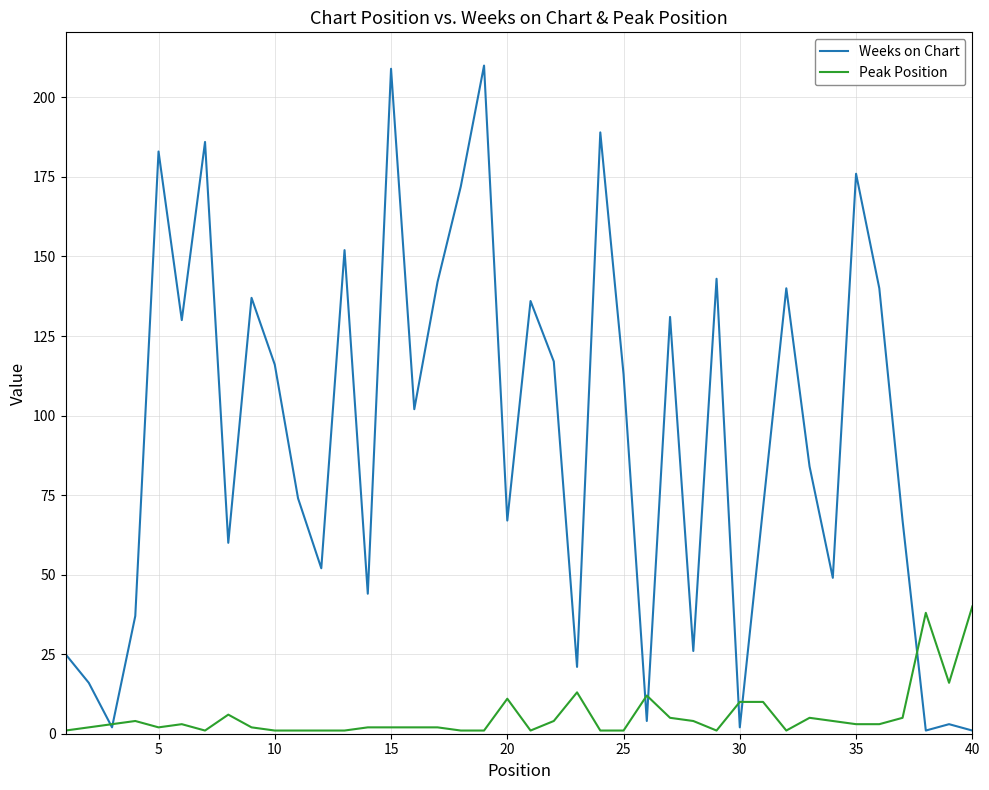

What are all the series names shown in the legend?

Weeks on Chart, Peak Position